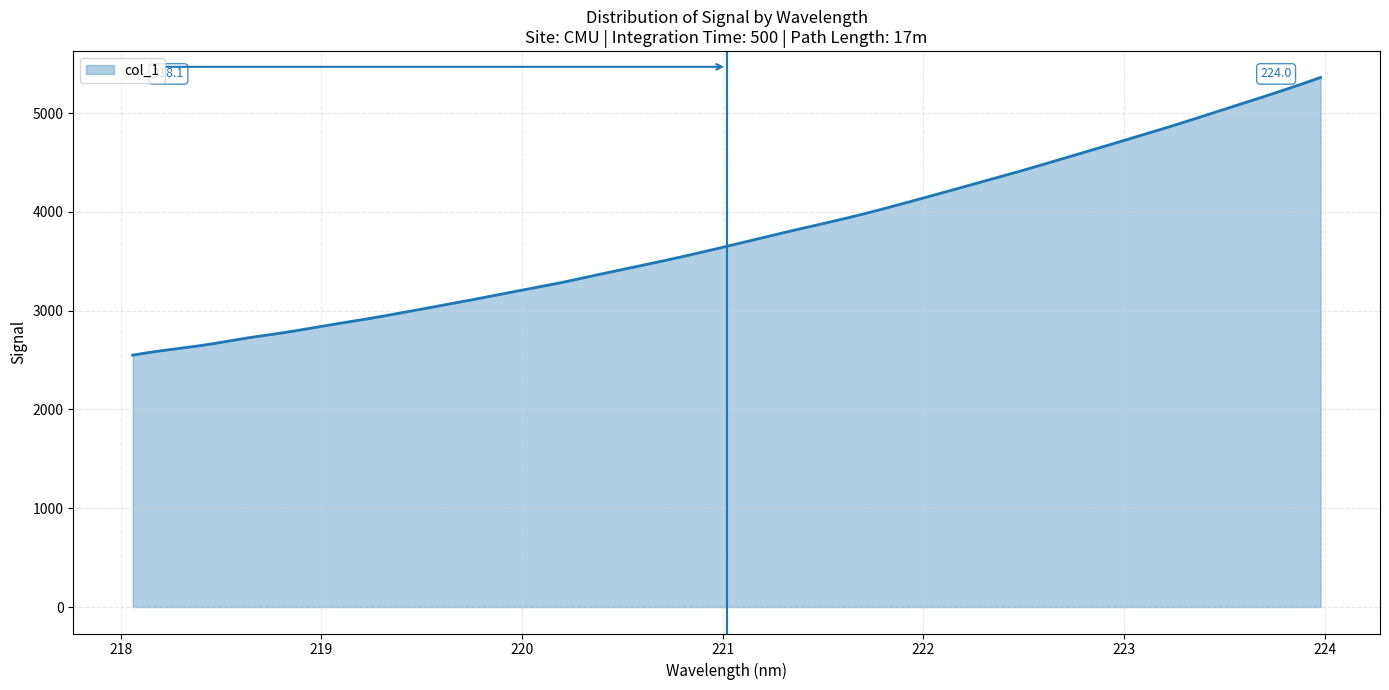

What is the smallest value displayed?

2549.1